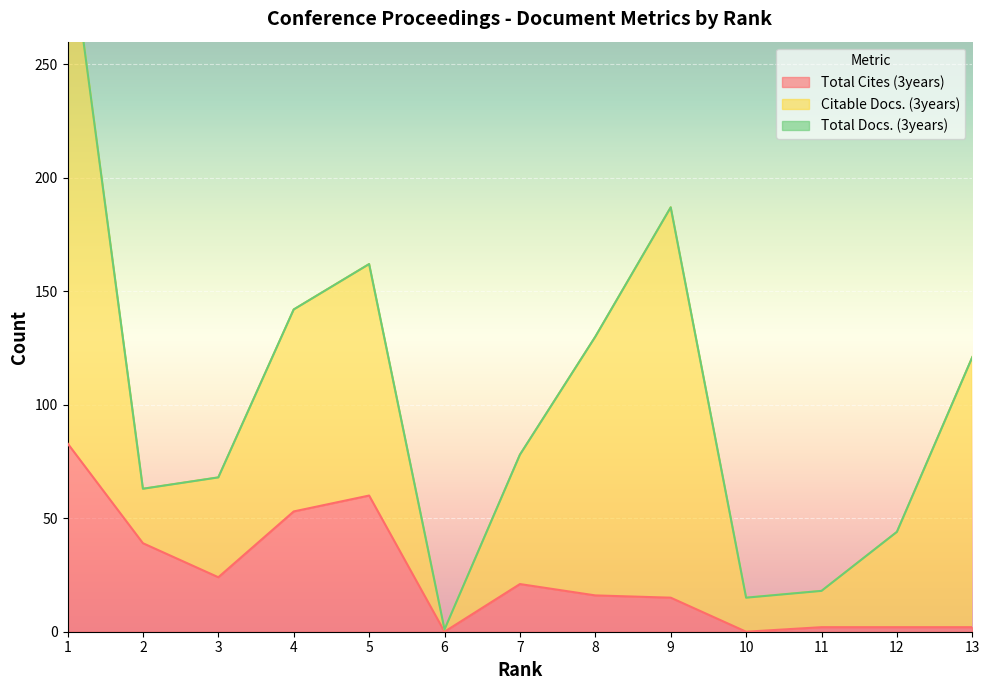

What are all the series names shown in the legend?

Total Docs. (3years), Citable Docs. (3years), Total Cites (3years)